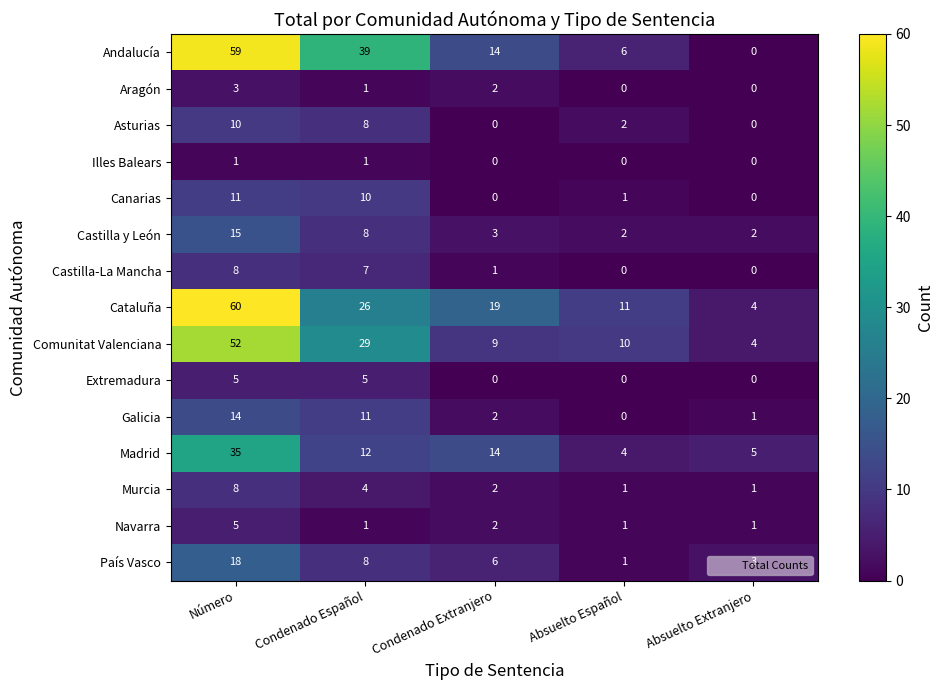

What is the difference between the maximum and minimum values in the País Vasco series?

17